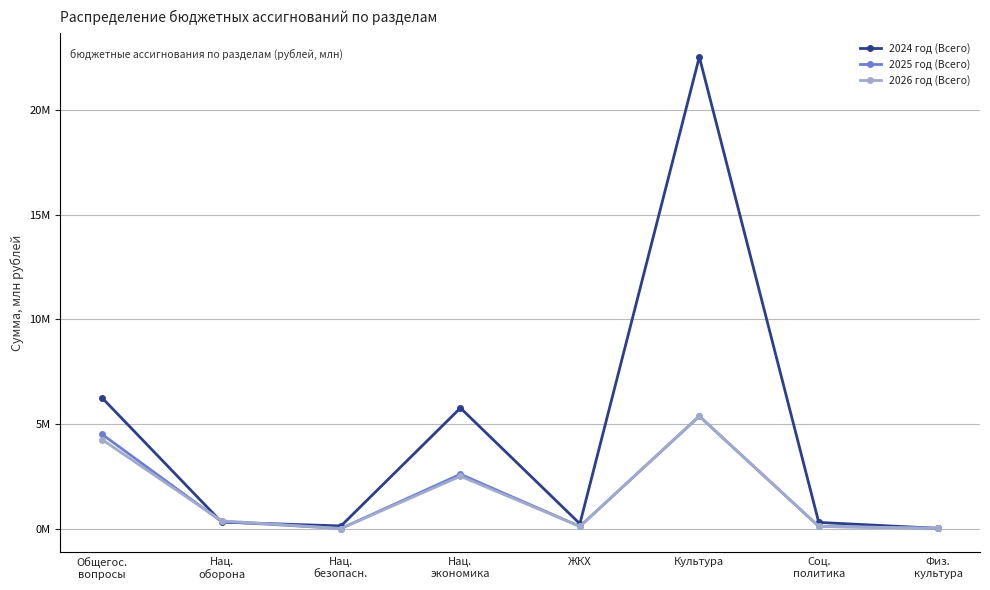

What are all the series names shown in the legend?

2024 год (Всего), 2025 год (Всего), 2026 год (Всего)